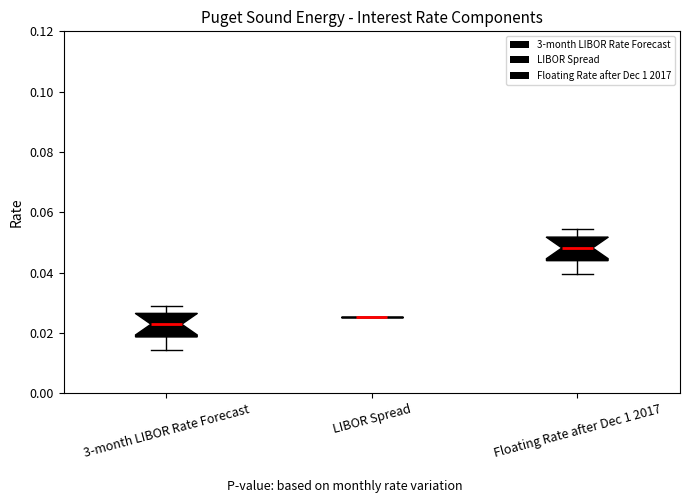

Where does the lower whisker of the box for Floating Rate after Dec 1 2017 end on the y-axis? The values are not printed on the chart, so give them approximately, as read against the axis.

0.040